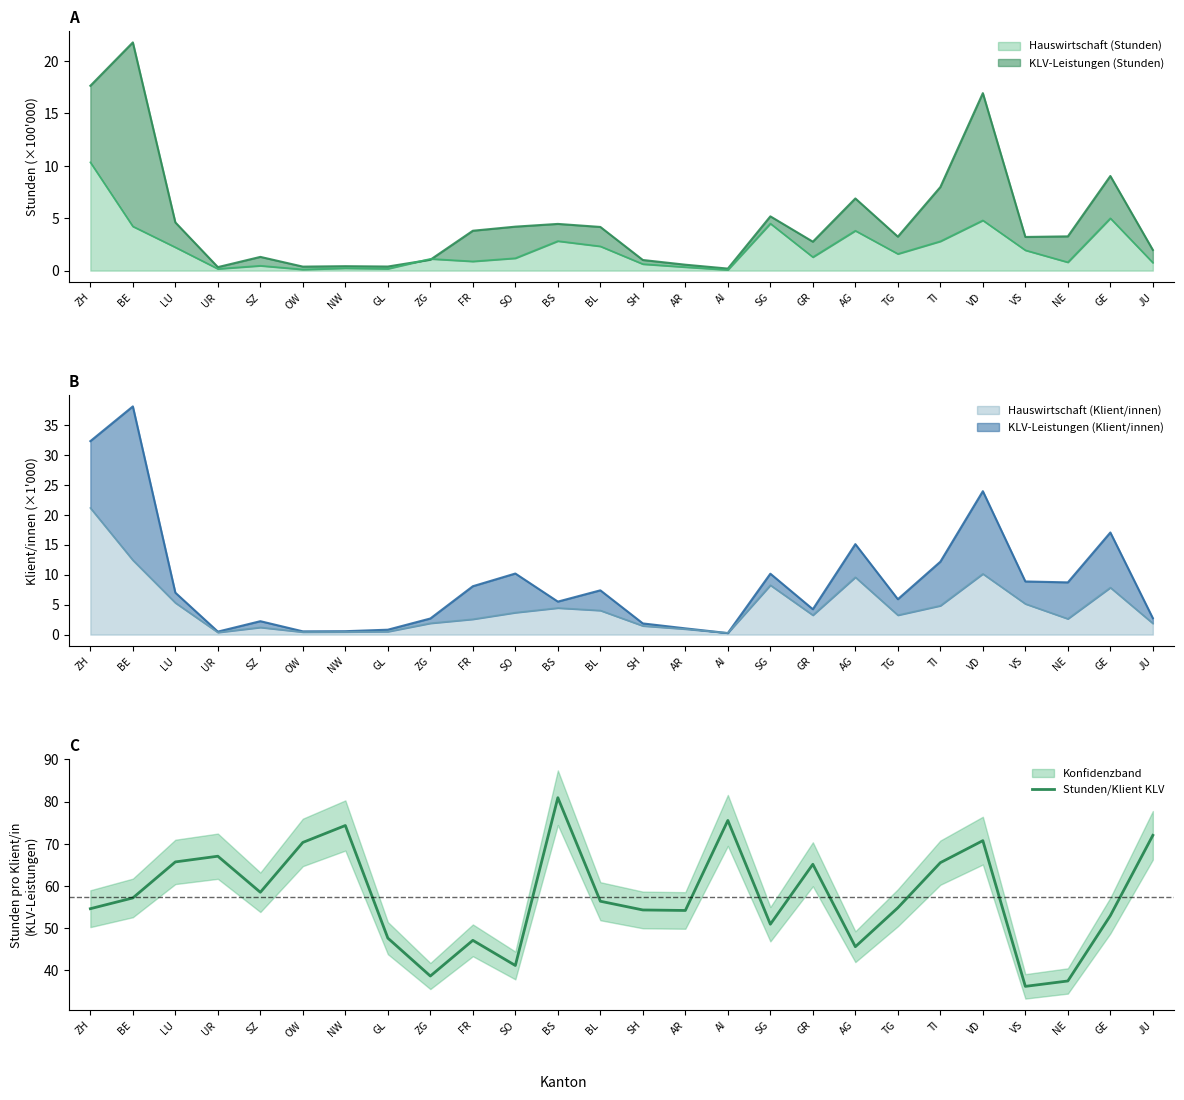

Rank the categories by value from lowest to highest.

VS, NE, ZG, SO, AG, FR, GL, SG, GE, AR, SH, ZH, TG, BL, BE, SZ, GR, TI, LU, UR, OW, VD, JU, NW, AI, BS